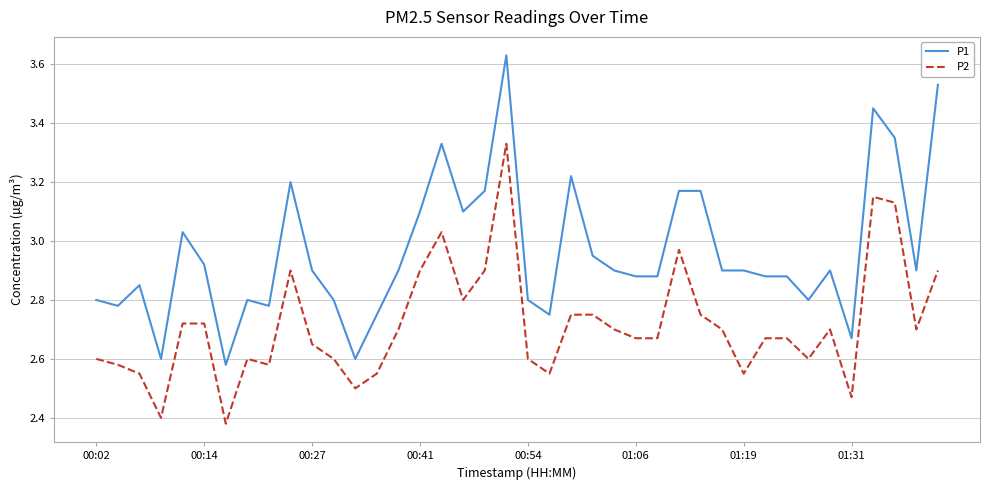

Does the chart display data point markers on the line(s)?

No